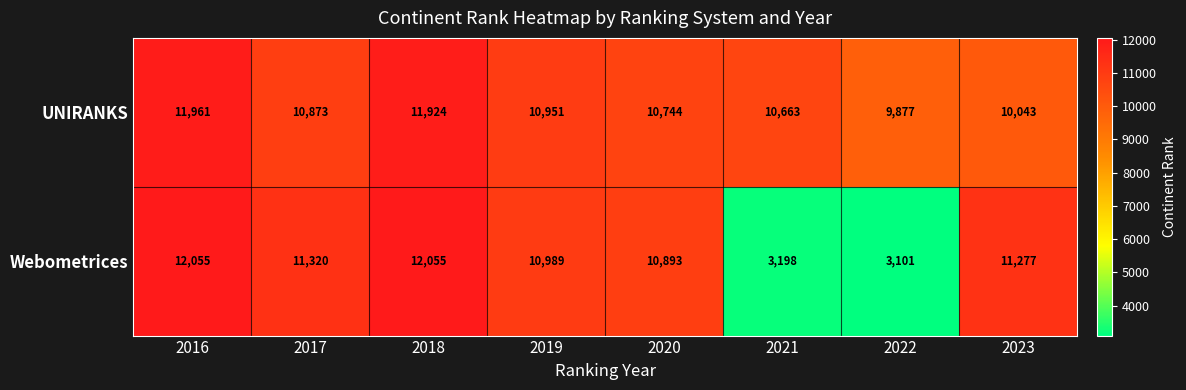

What is the difference between the highest and lowest values at 2020?

149